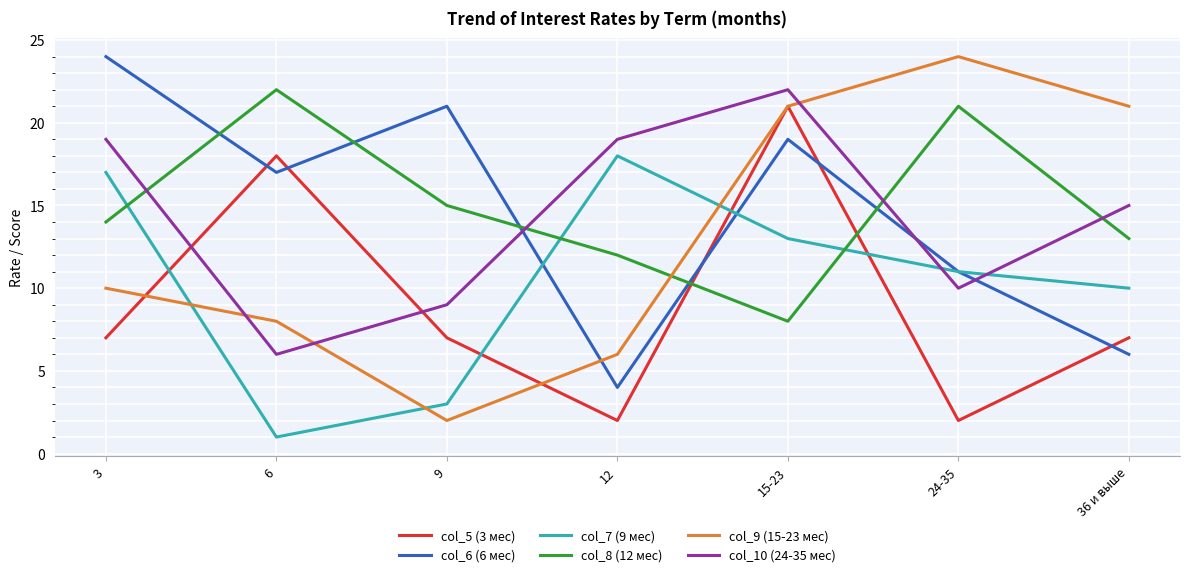

True or false: col_7 (9 мес) has more than 0 interior local peaks.

True